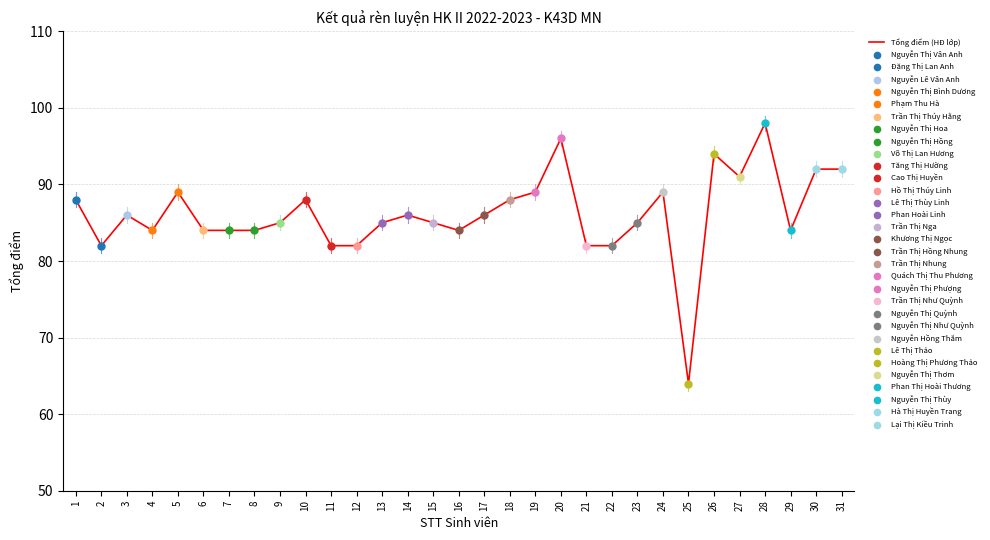

Approximately how many times larger is the value at 19 compared to 27?

1.0